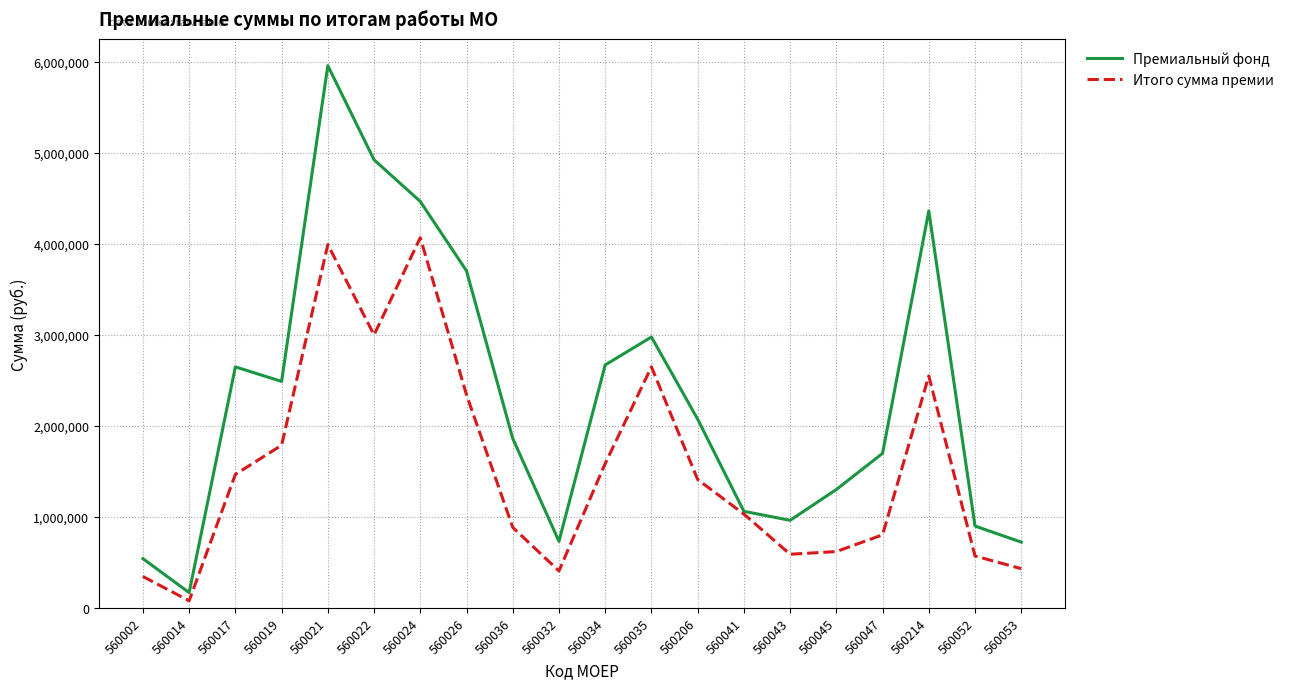

List the series in order of their peak value, highest first.

Премиальный фонд, Итого сумма премии